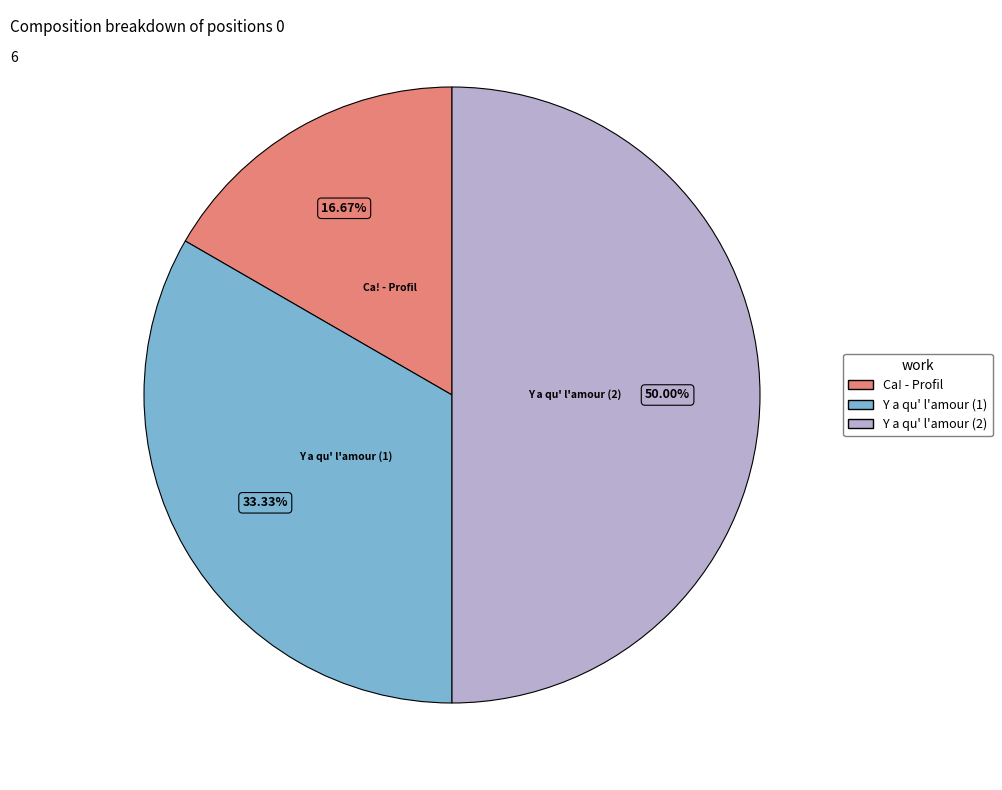

Does any single category account for the majority?

No